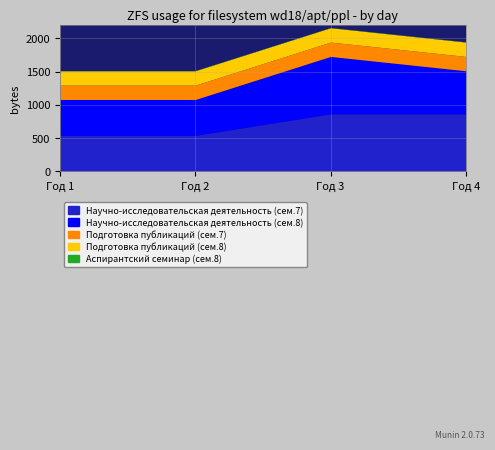

True or false: Подготовка публикаций (сем.7) and Научно-исследовательская деятельность (сем.7) intersect in this chart.

False